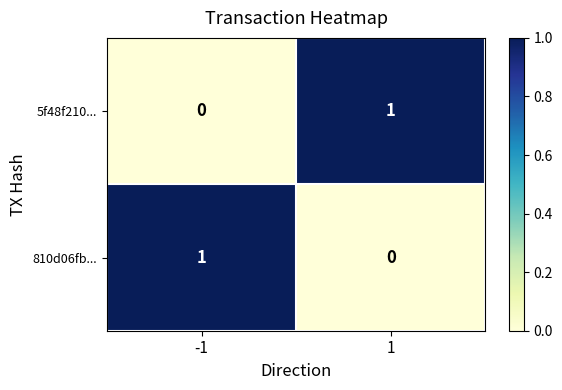

Is the value of 5f48f210... at -1 greater than the value of 810d06fb... at -1?

No